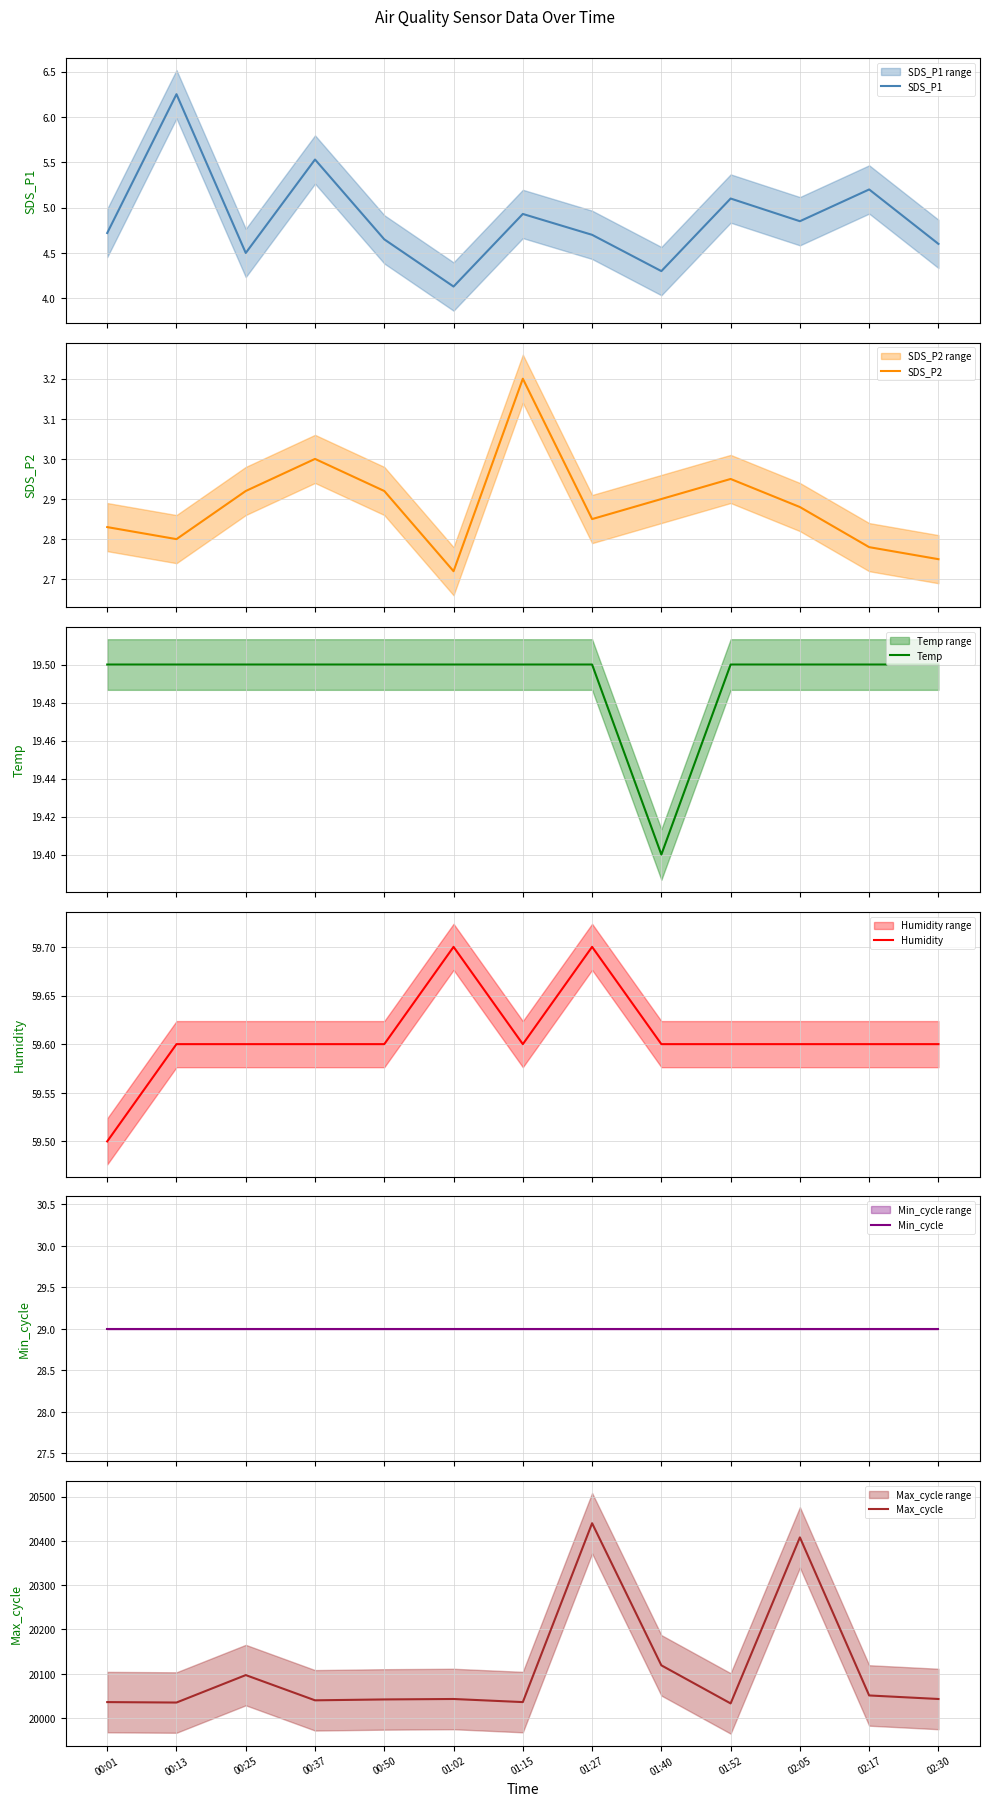

True or false: Humidity has a value of 59.6 at 01:15.

True